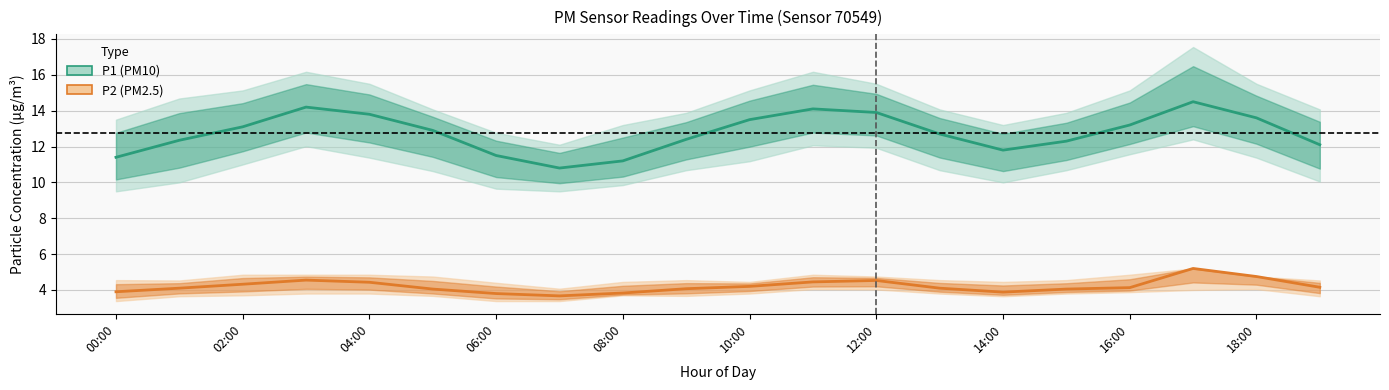

At 18:00, list the series in order from largest to smallest.

P1 (PM10), P2 (PM2.5)